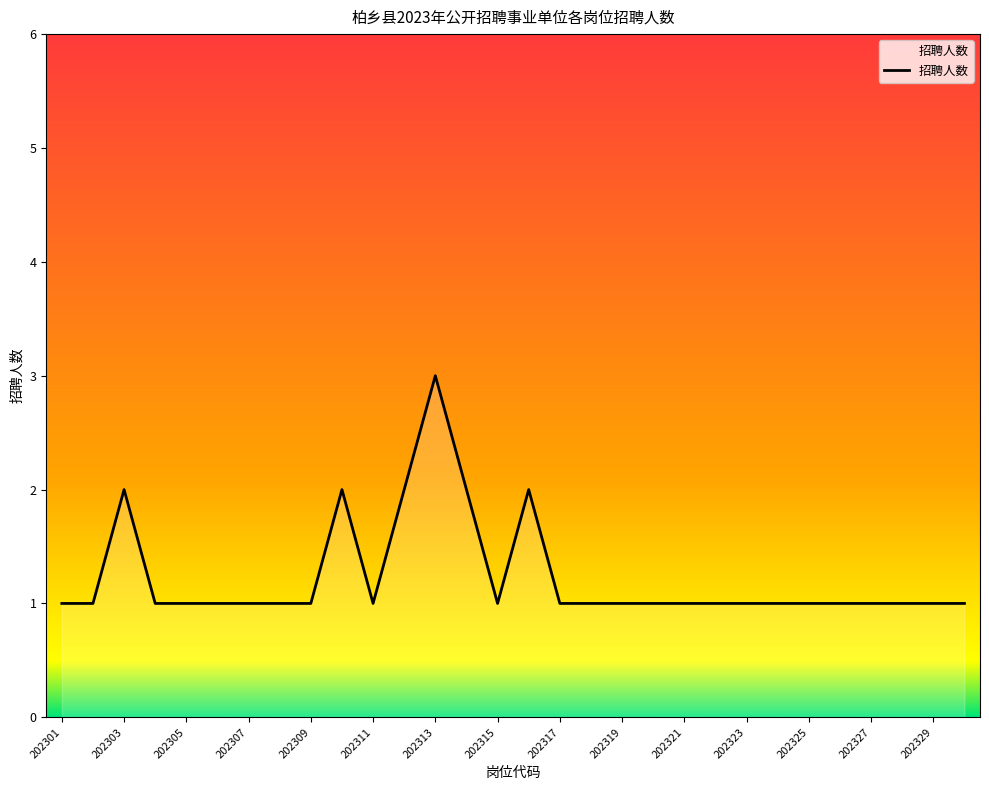

Does the chart display data point markers on the line(s)?

No